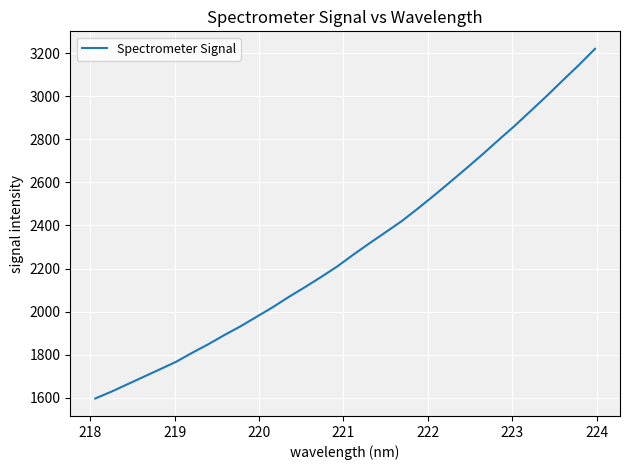

What is the minimum value shown in the chart?

1596.7